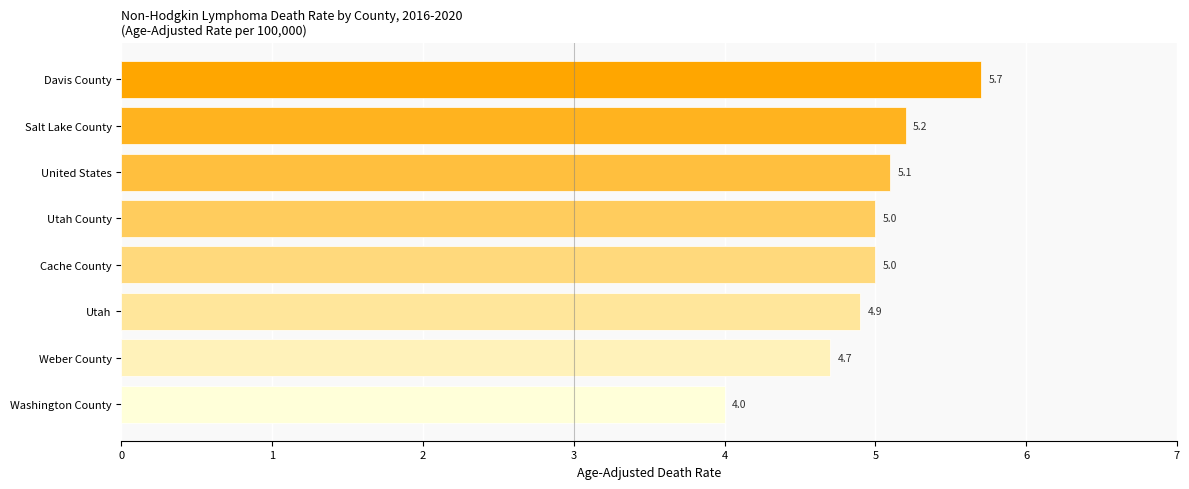

Reading top to bottom, list all the values displayed in this chart.

5.7	5.2	5.1	5.0	5.0	4.9	4.7	4.0